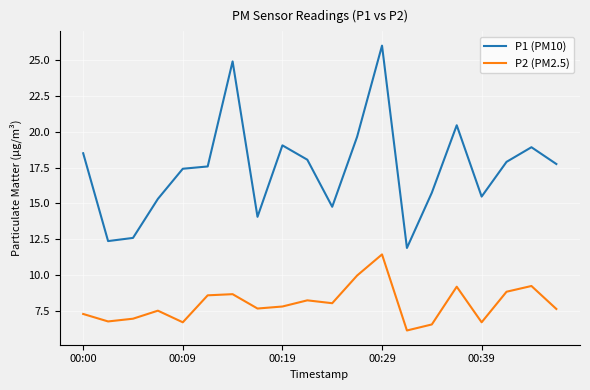

Which series has the largest range (max minus min)?

P1 (PM10)